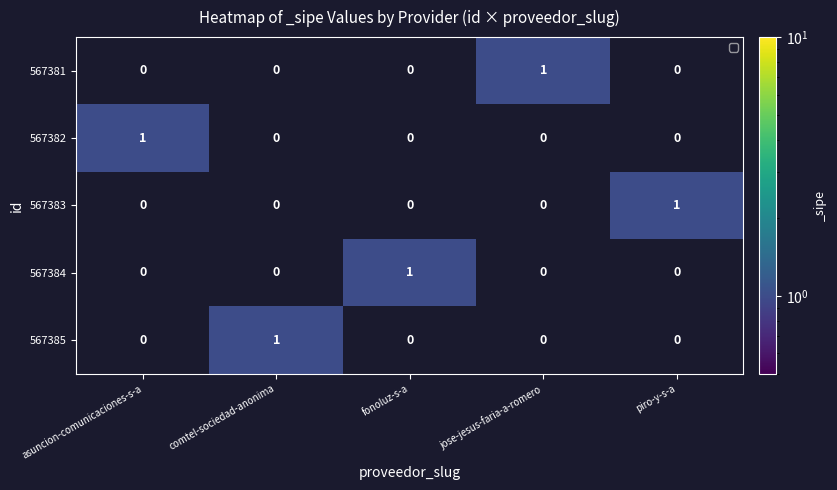

How many 567382 values are between 0 and 1?

5